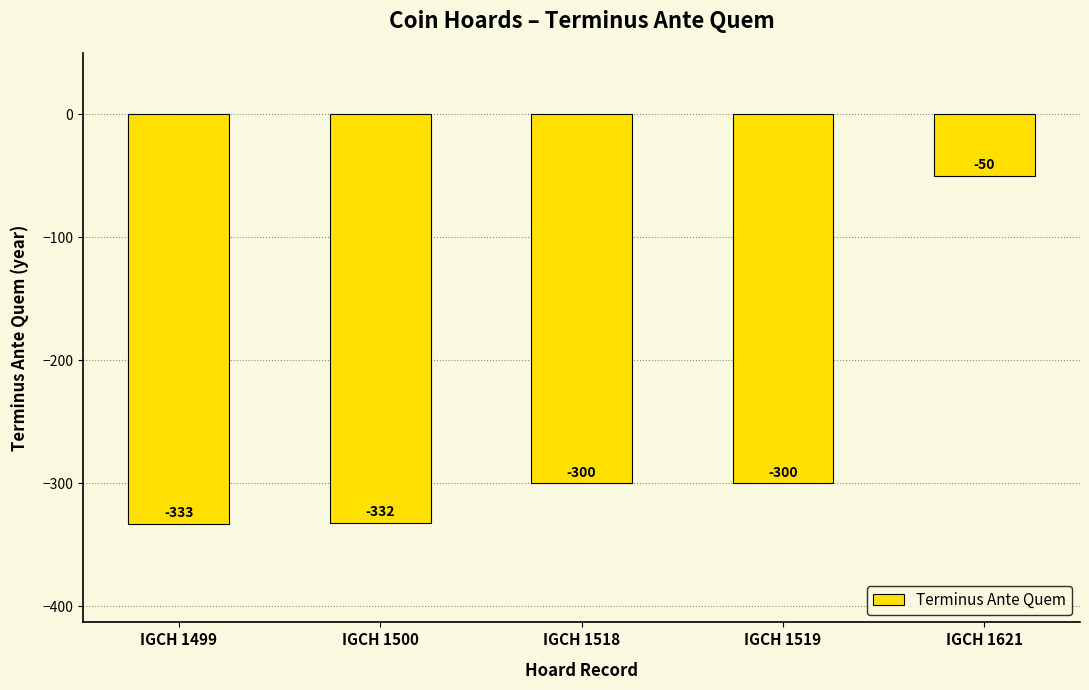

The chart shows a value of -17 at IGCH 1621. True or false?

False